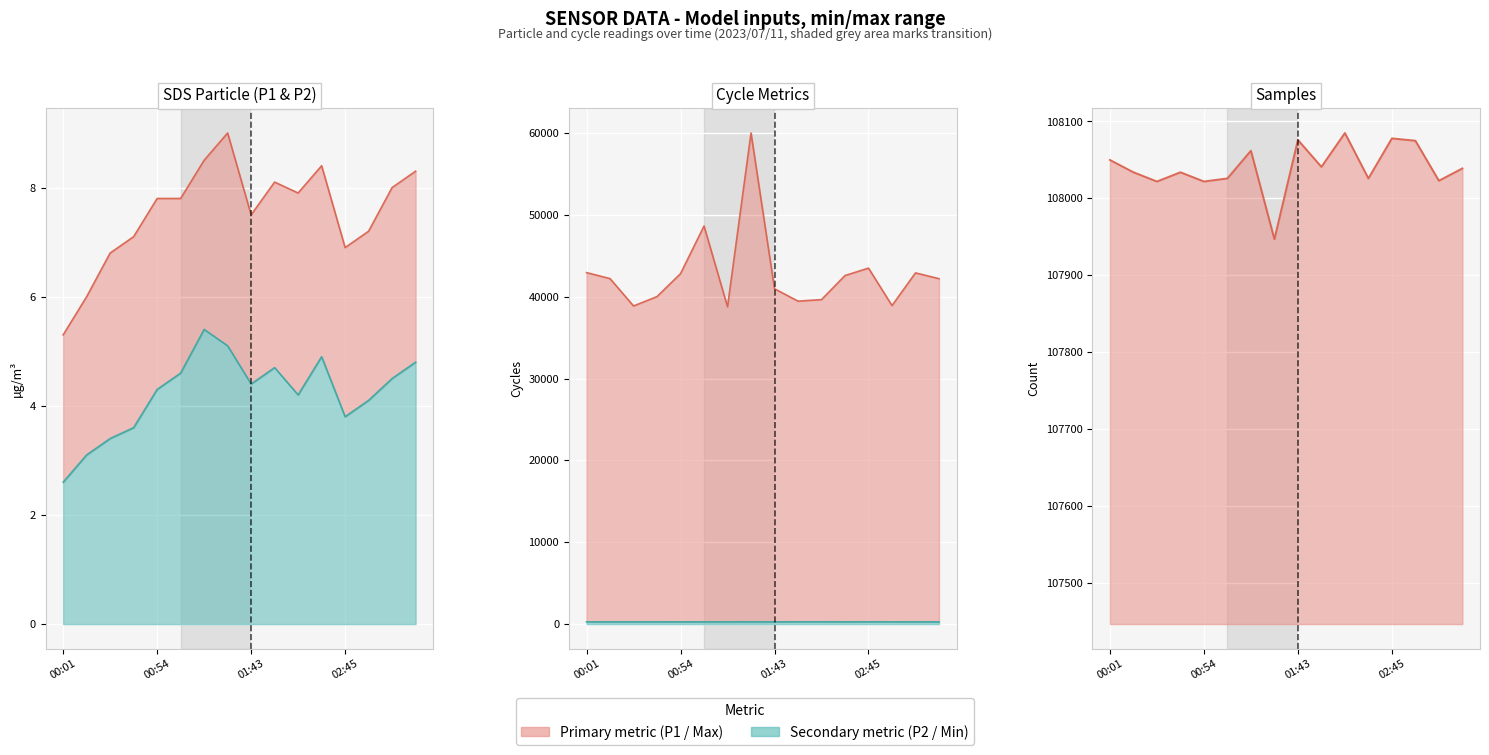

What is the maximum value for Samples?

108085.0